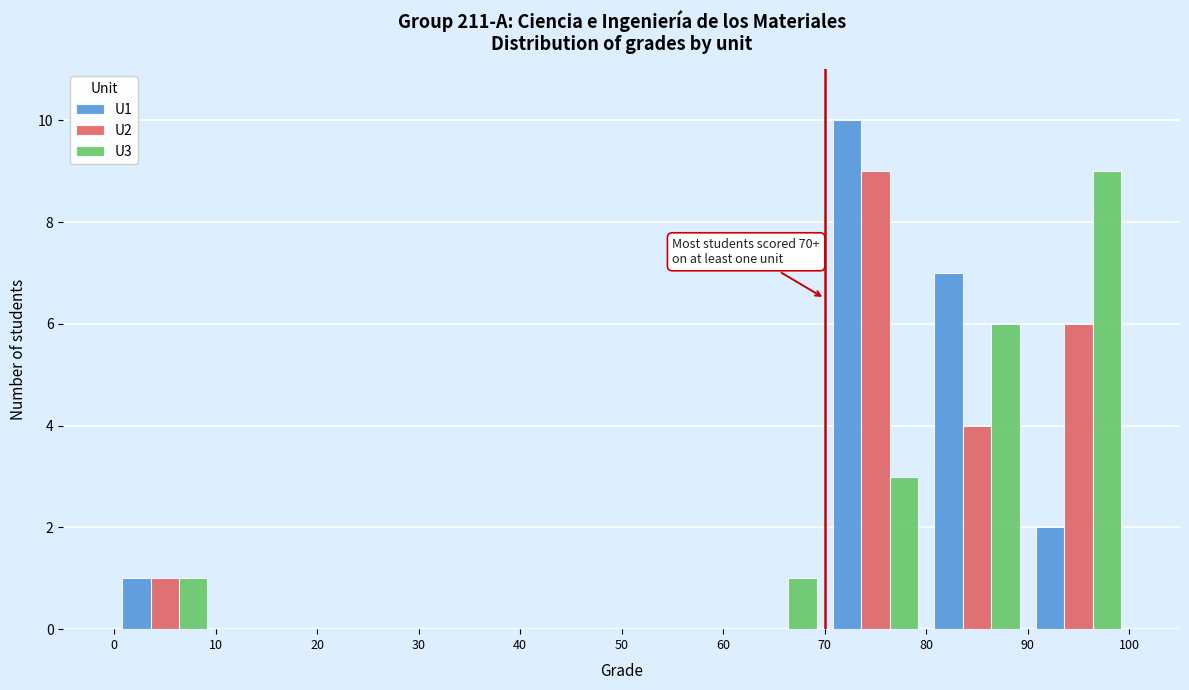

In the U1 series, which range on the x-axis has the tallest bar?

70 to 80